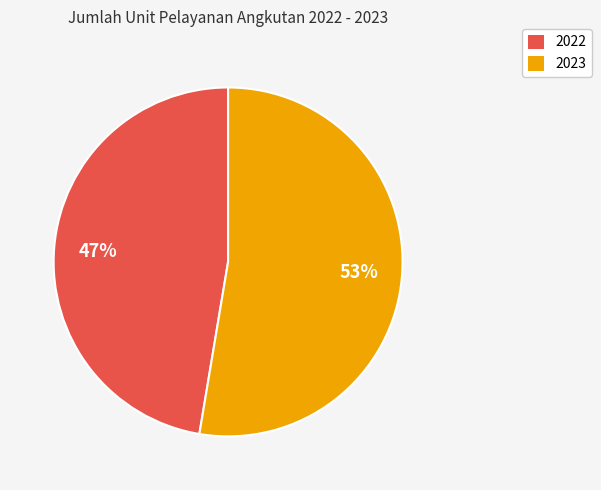

Which has a higher value, 2022 or 2023?

2023